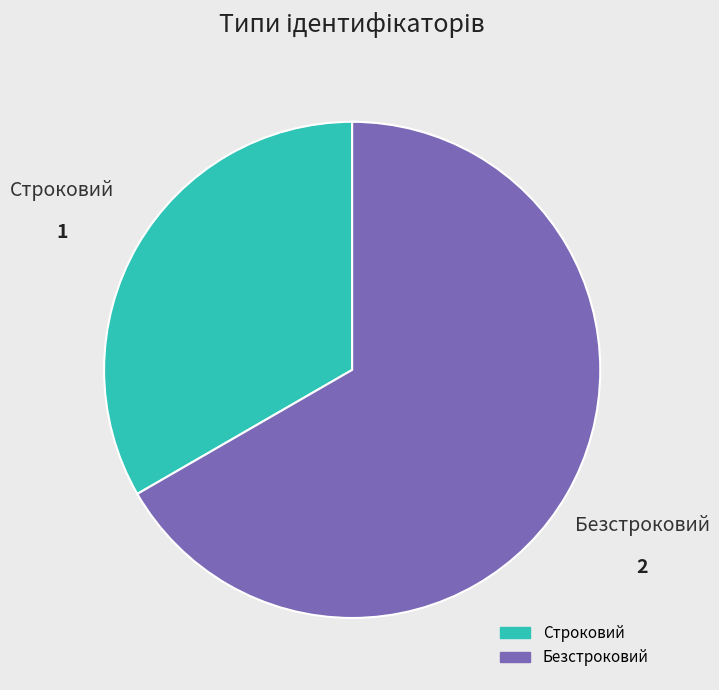

Is there a majority slice in this chart?

Yes